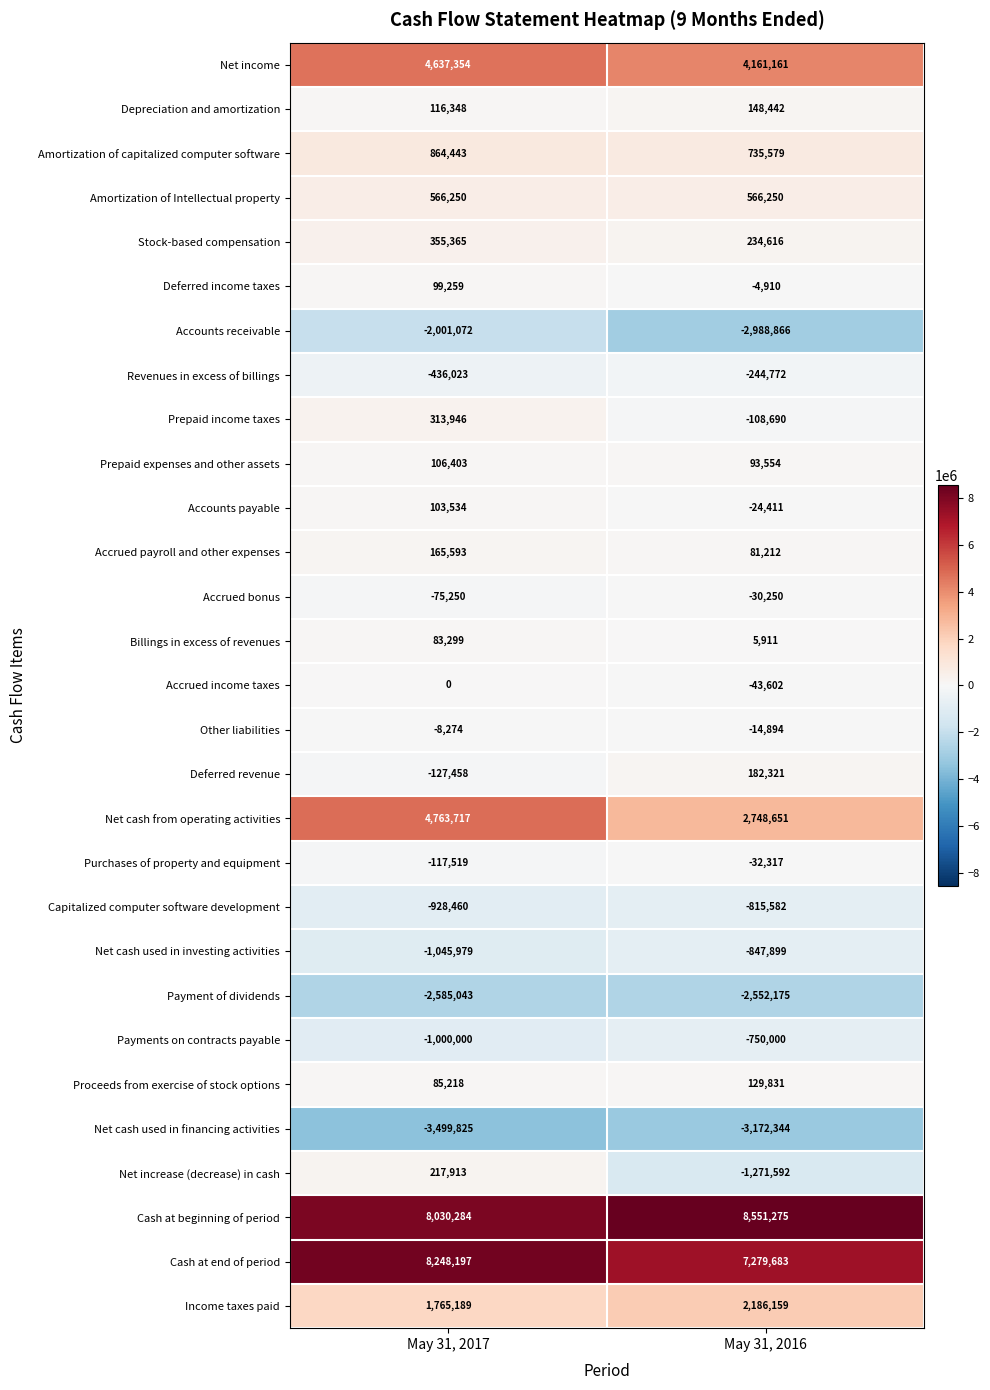

Read the Payments on contracts payable value at May 31, 2016, to the nearest 100.

-750000